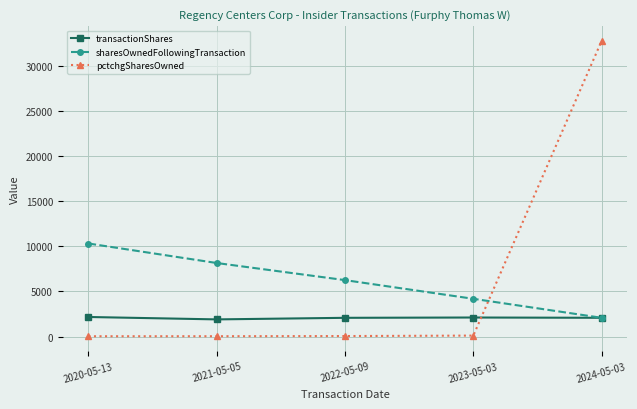

After their last crossing, which series has the higher values: transactionShares or pctchgSharesOwned?

pctchgSharesOwned